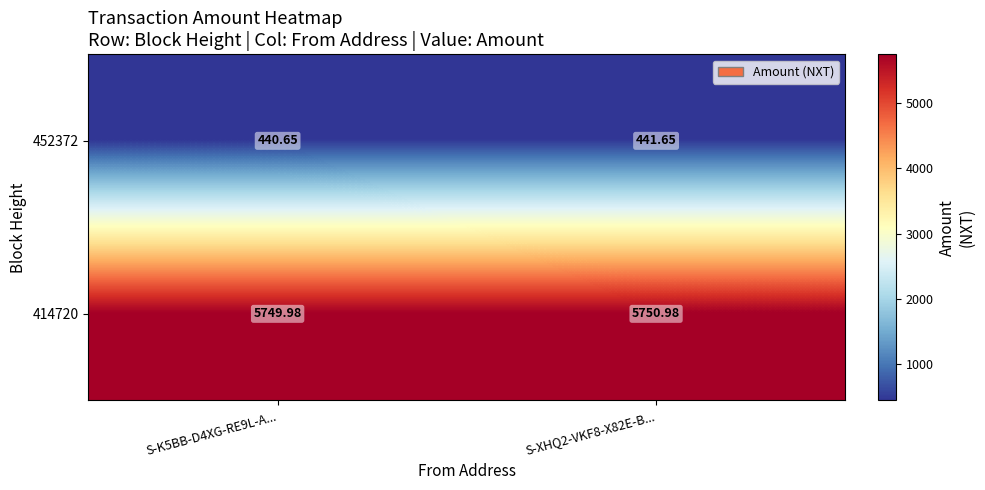

List the series in order of their peak value, highest first.

414720, 452372